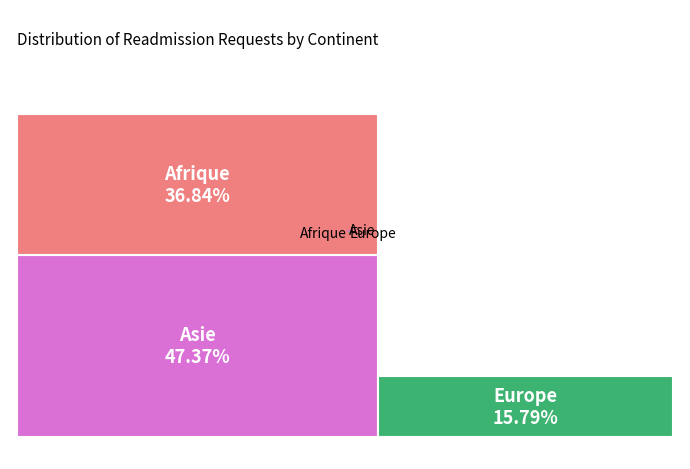

Is there a majority slice in this chart?

No